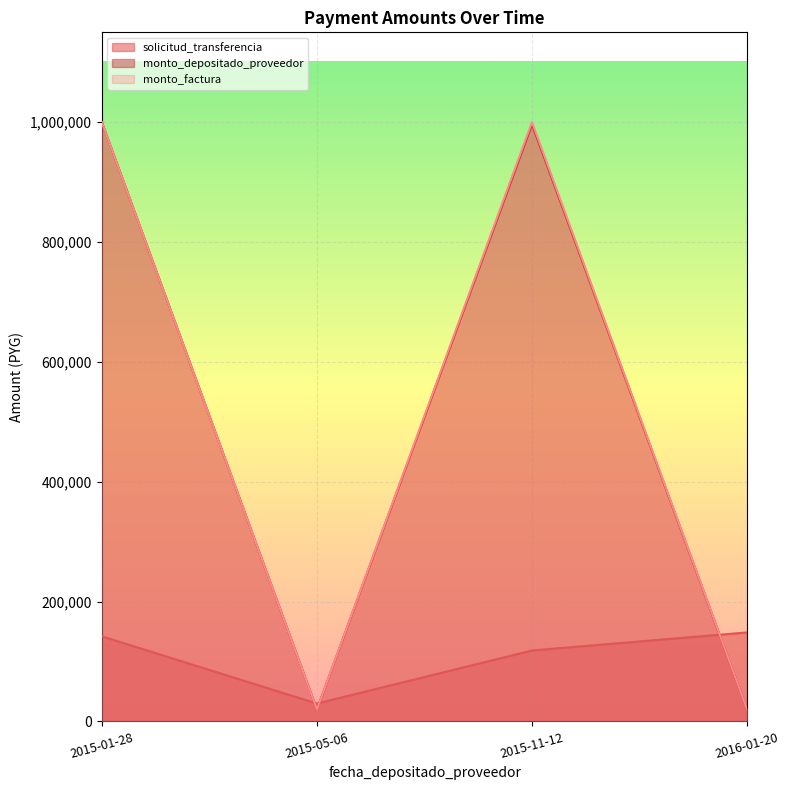

What is the difference between the monto_factura values at 2015-11-12 and 2016-01-20?

980000